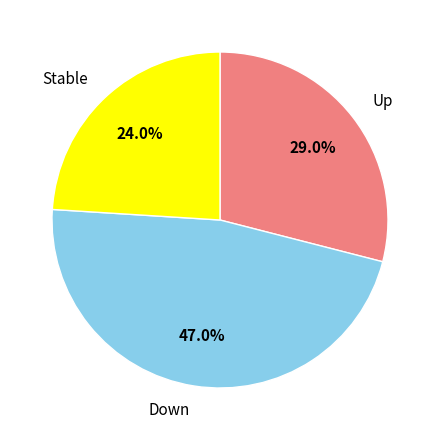

To the nearest percent, what is the difference between the largest and smallest slice percentages?

23%